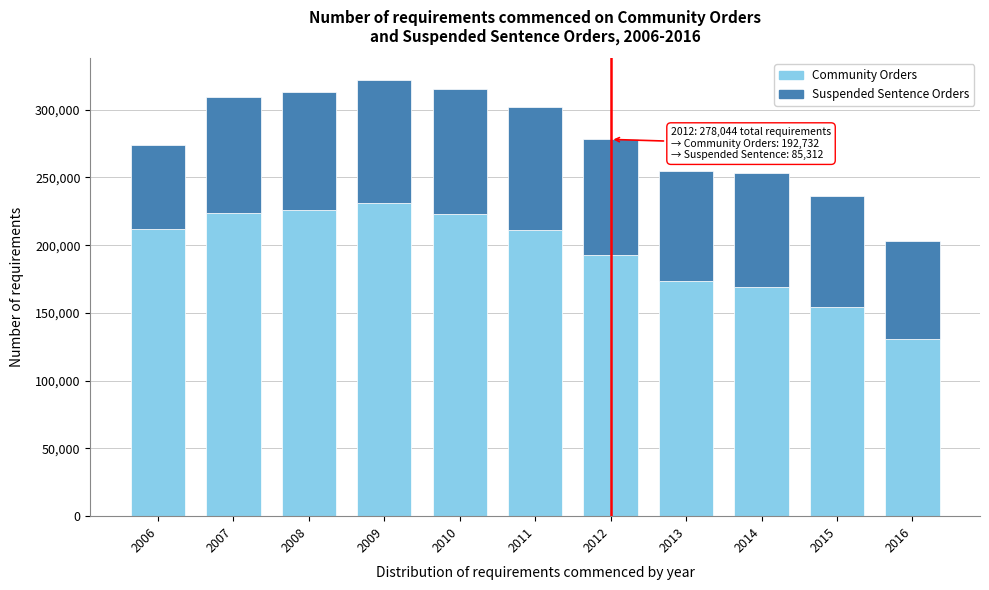

What is the maximum value for Community Orders?

231444